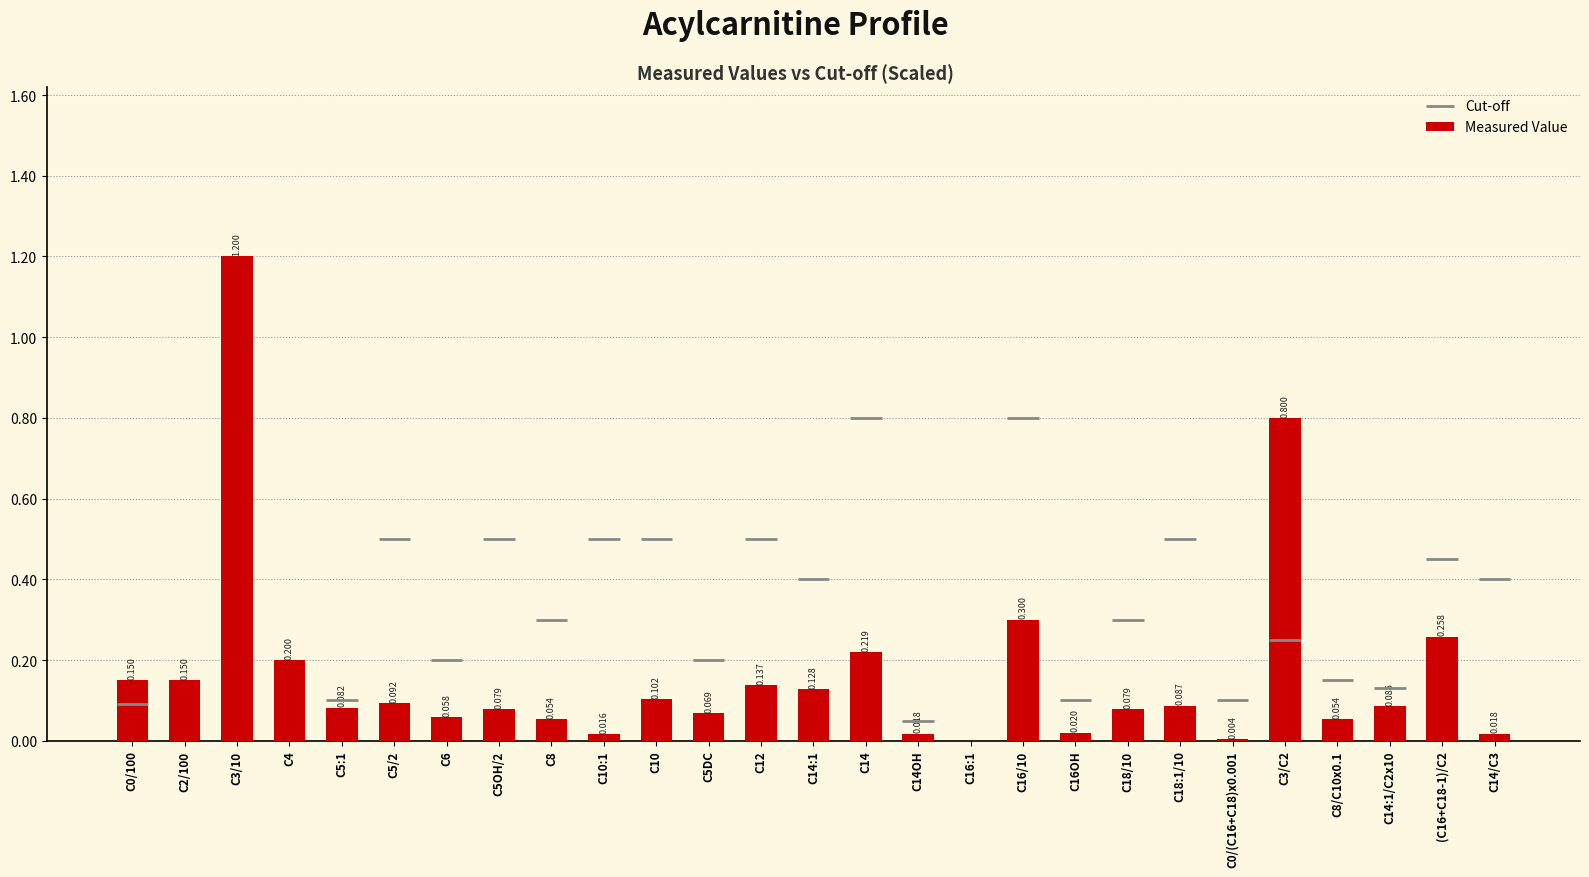

True or false: the data shows -0.6 at C16:1.

False